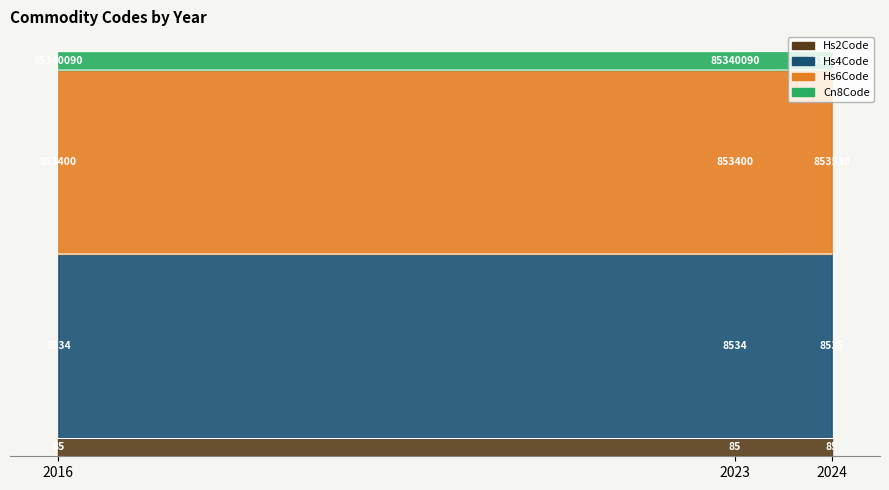

At which category is the sum across all series the highest?

2024